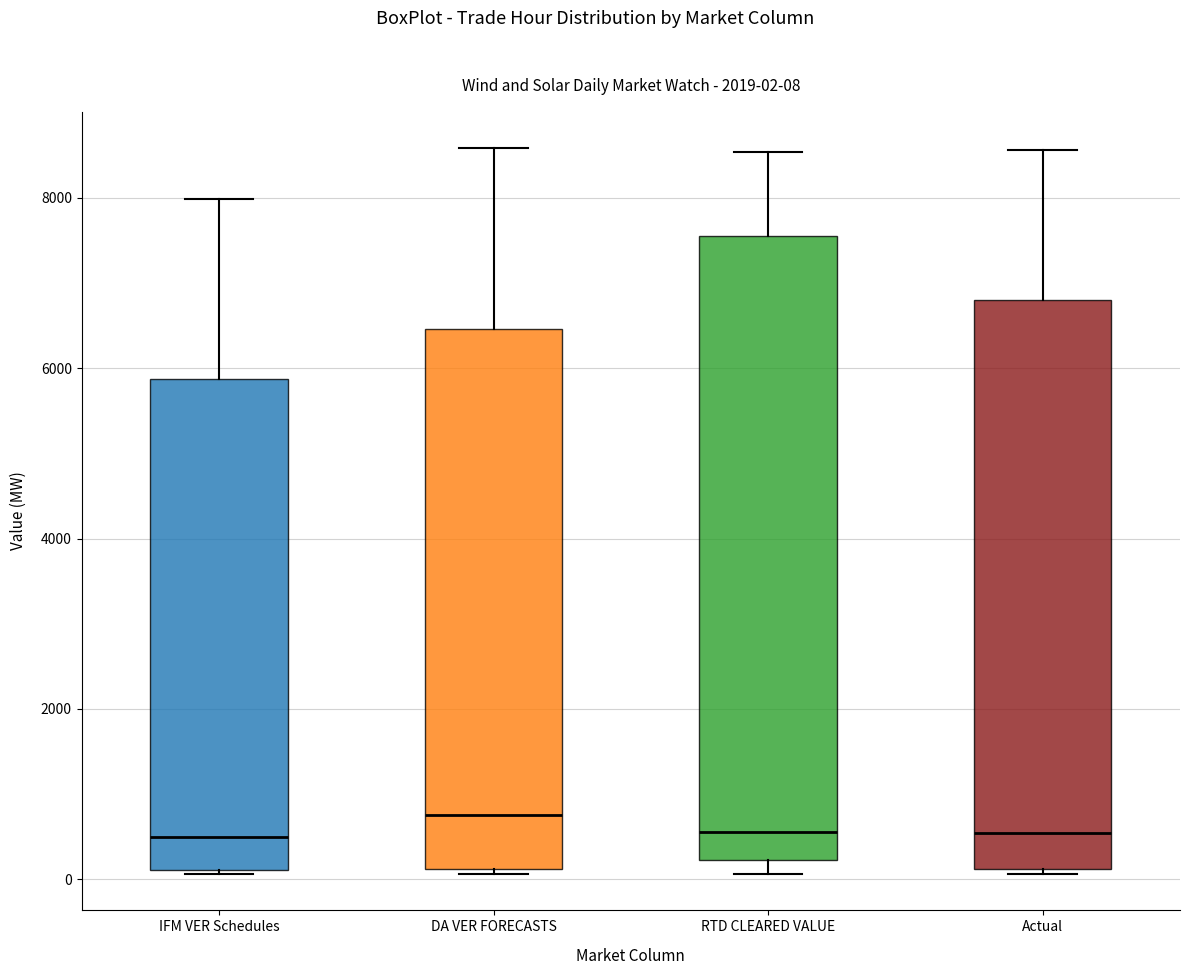

Which box's median line is the highest?

DA VER FORECASTS